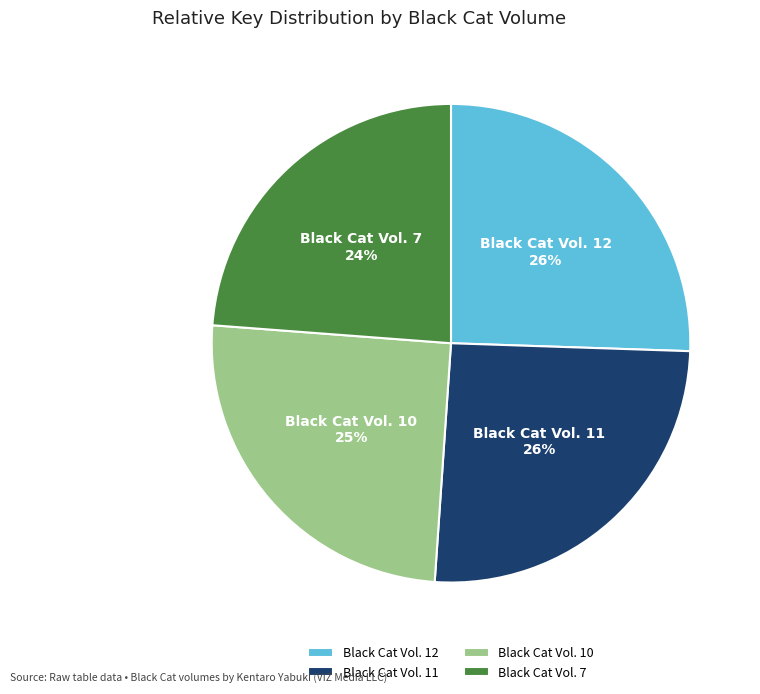

Is there a majority slice in this chart?

No